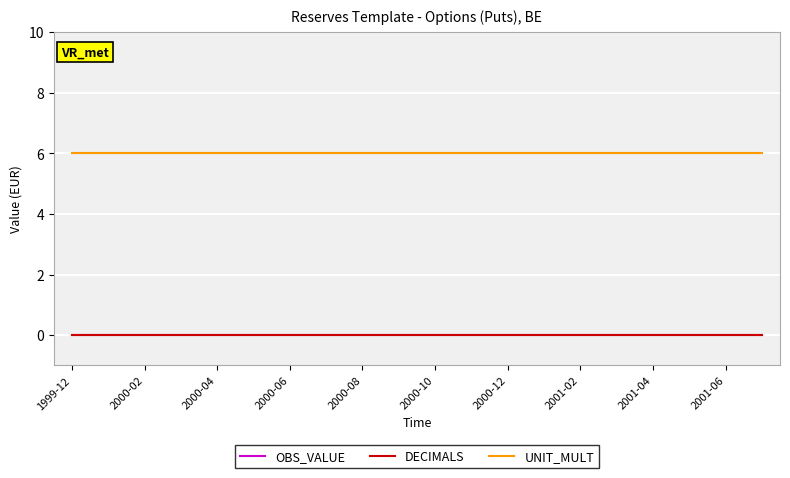

Which series has the widest spread of values?

OBS_VALUE